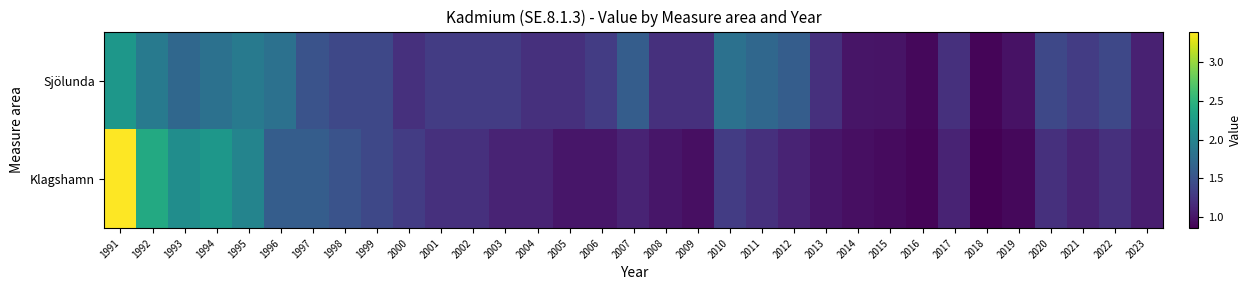

Reading left to right, what are all the values shown in this chart?

Sjölunda: 1991=2.2	1992=1.9	1993=1.7	1994=1.8	1995=1.9	1996=1.8	1997=1.5	1998=1.4	1999=1.4	2000=1.2	2001=1.3	2002=1.3	2003=1.3	2004=1.2	2005=1.2	2006=1.3	2007=1.6	2008=1.2	2009=1.2	2010=1.8	2011=1.7	2012=1.6	2013=1.2	2014=1.0	2015=1.0	2016=0.9	2017=1.2	2018=0.9	2019=1.0	2020=1.4	2021=1.3	2022=1.4	2023=1.1
Klagshamn: 1991=3.4	1992=2.4	1993=2.1	1994=2.2	1995=2.0	1996=1.6	1997=1.6	1998=1.5	1999=1.4	2000=1.3	2001=1.2	2002=1.2	2003=1.1	2004=1.1	2005=1.0	2006=1.0	2007=1.1	2008=1.0	2009=0.9	2010=1.3	2011=1.2	2012=1.1	2013=1.0	2014=0.9	2015=0.9	2016=0.9	2017=1.1	2018=0.8	2019=0.9	2020=1.2	2021=1.1	2022=1.2	2023=1.1